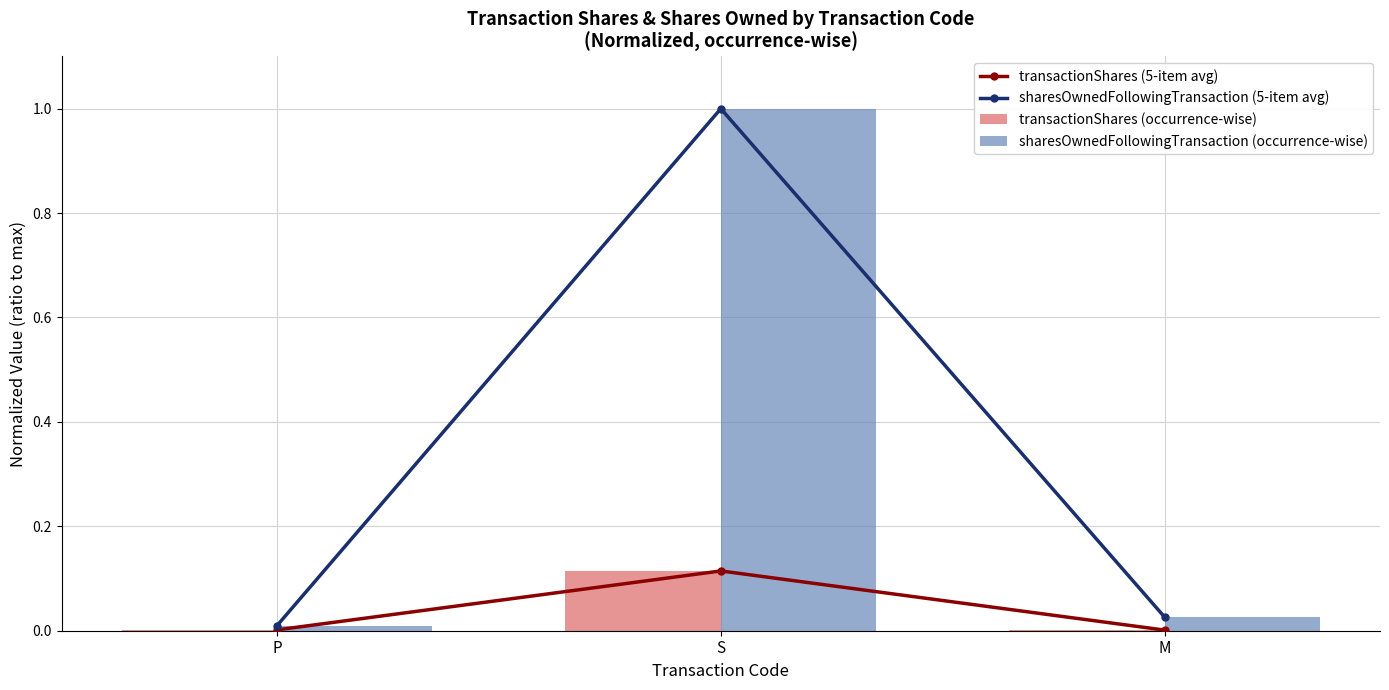

Rank the categories by sharesOwnedFollowingTransaction (occurrence-wise) value from highest to lowest.

S, M, P